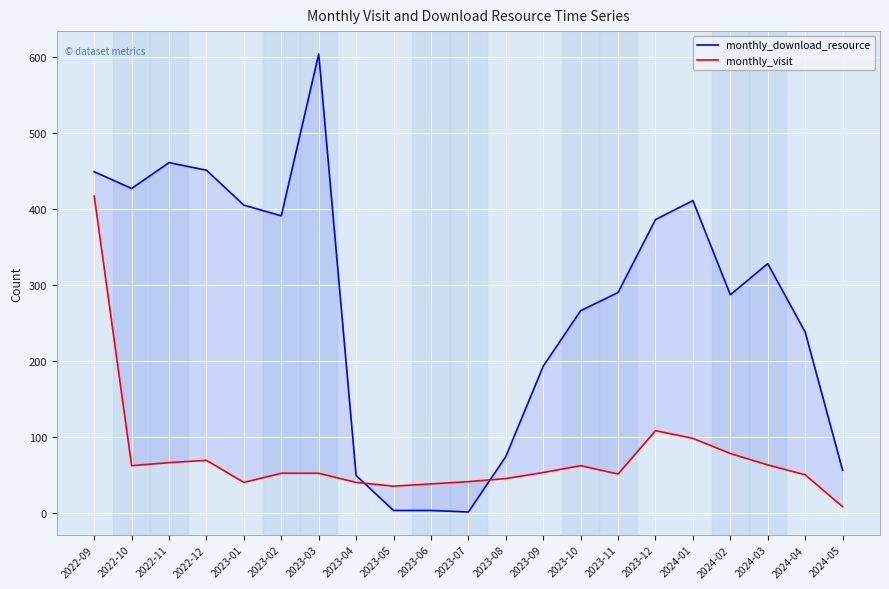

What is the value of the monthly_download_resource point at the 16th from the left?

386